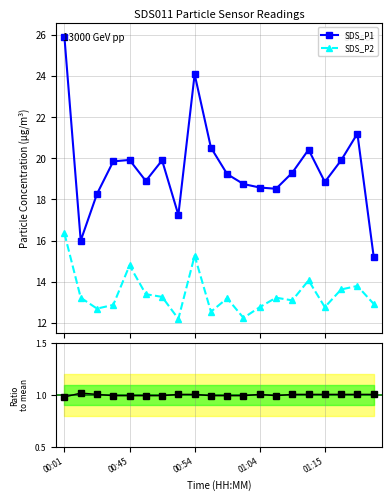

What is the lowest value of the SDS_P1 series?

15.2